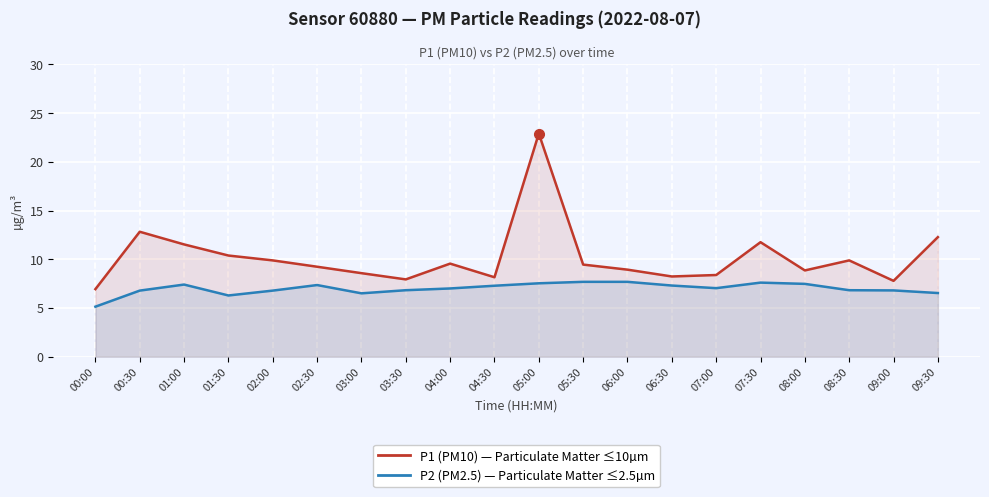

Rank the series by their average value, from lowest to highest.

P2 (PM2.5), P1 (PM10)